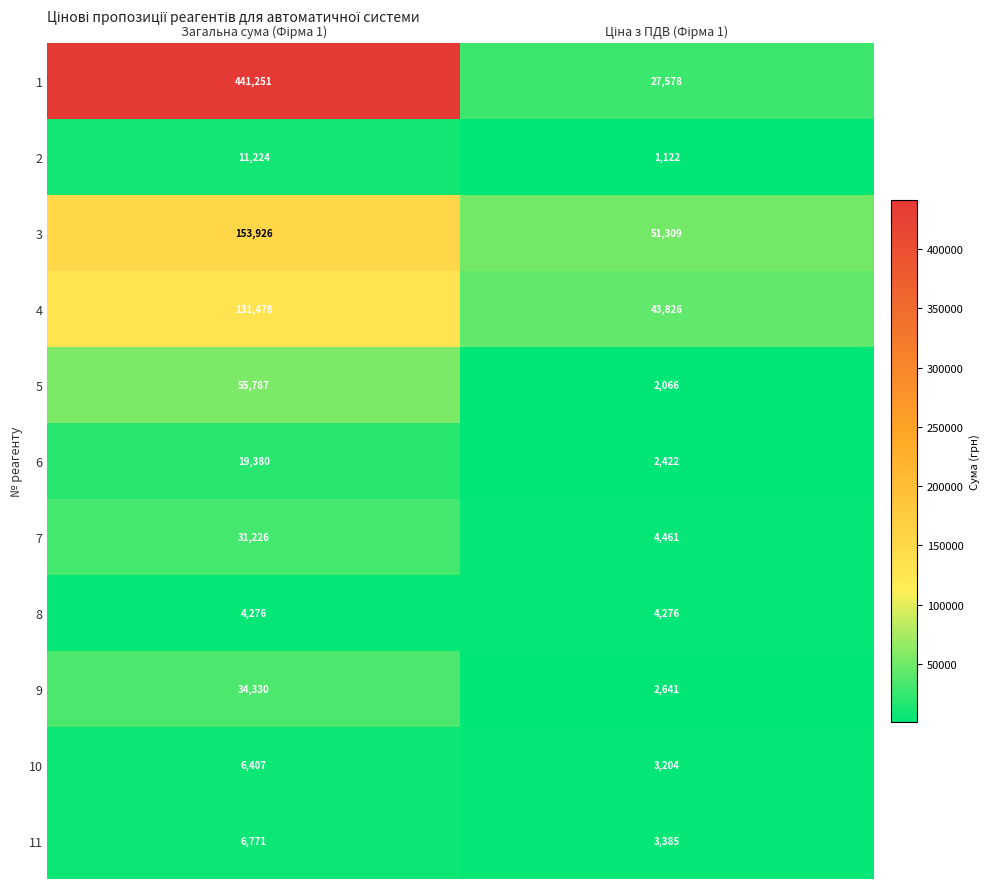

Reading left to right, list all the values displayed in this chart.

1: 441251	27578
2: 11224	1122
3: 153926	51309
4: 131478	43826
5: 55787	2066
6: 19380	2422
7: 31226	4461
8: 4276	4276
9: 34330	2641
10: 6407	3204
11: 6771	3385